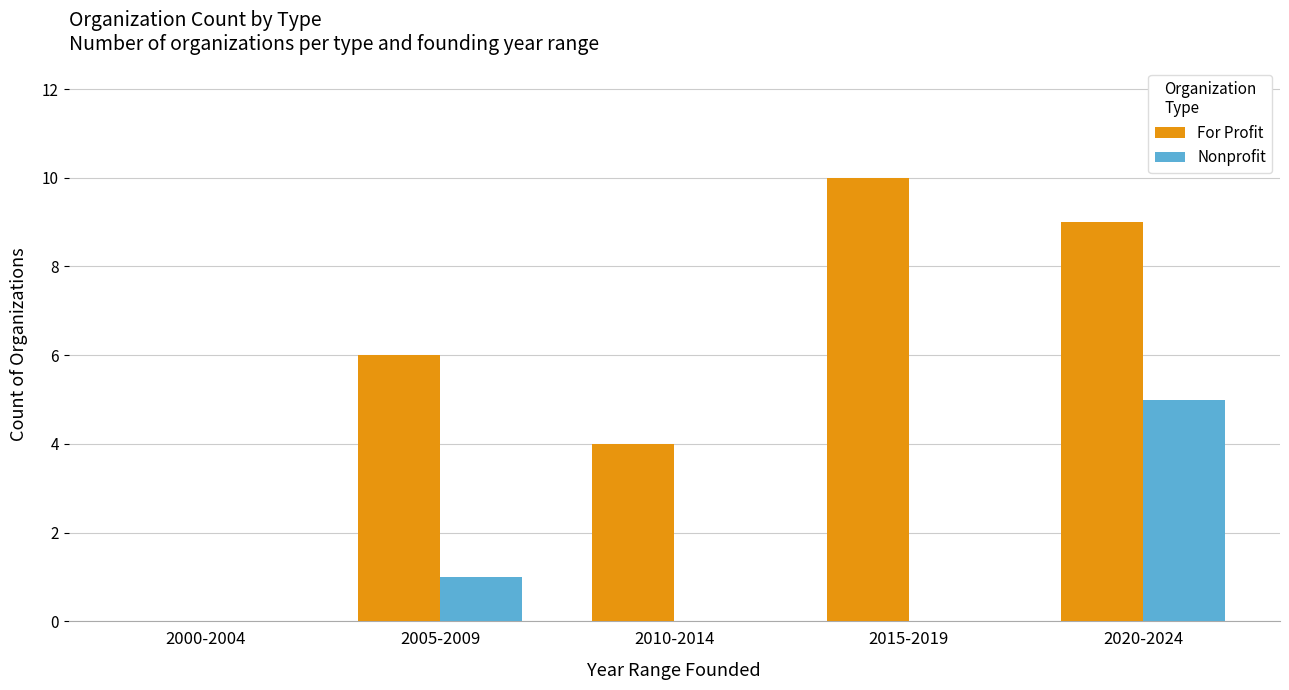

Read the For Profit value at 2020-2024, to the nearest 10.

10